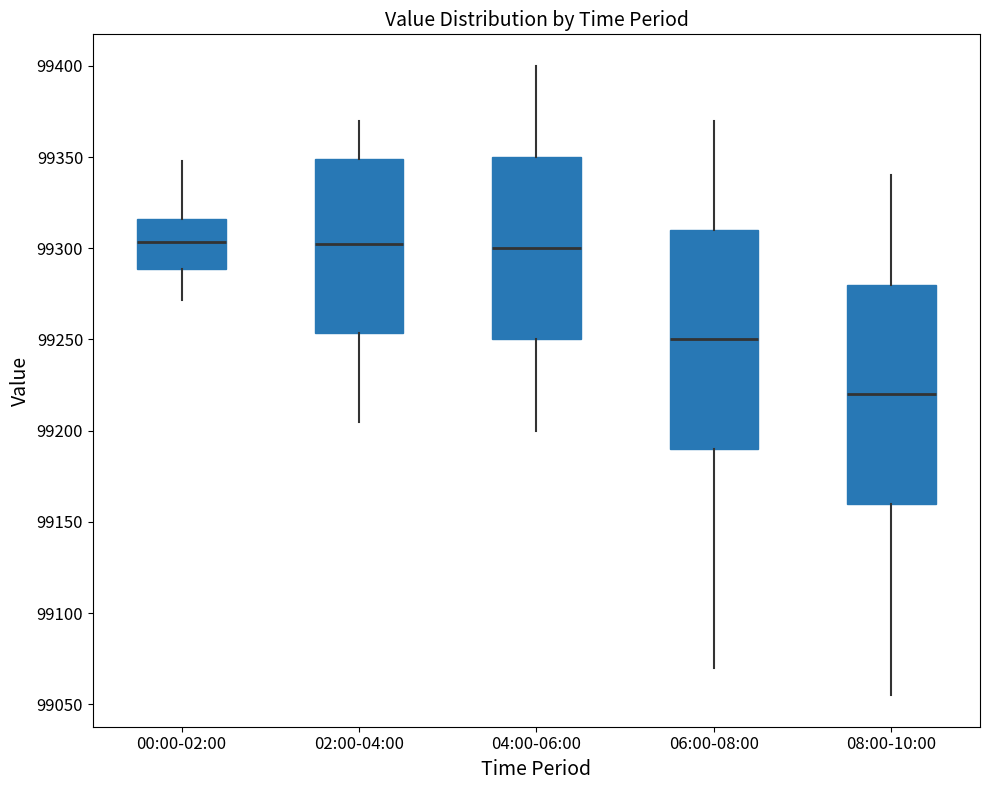

Which box's median line is the lowest?

08:00-10:00